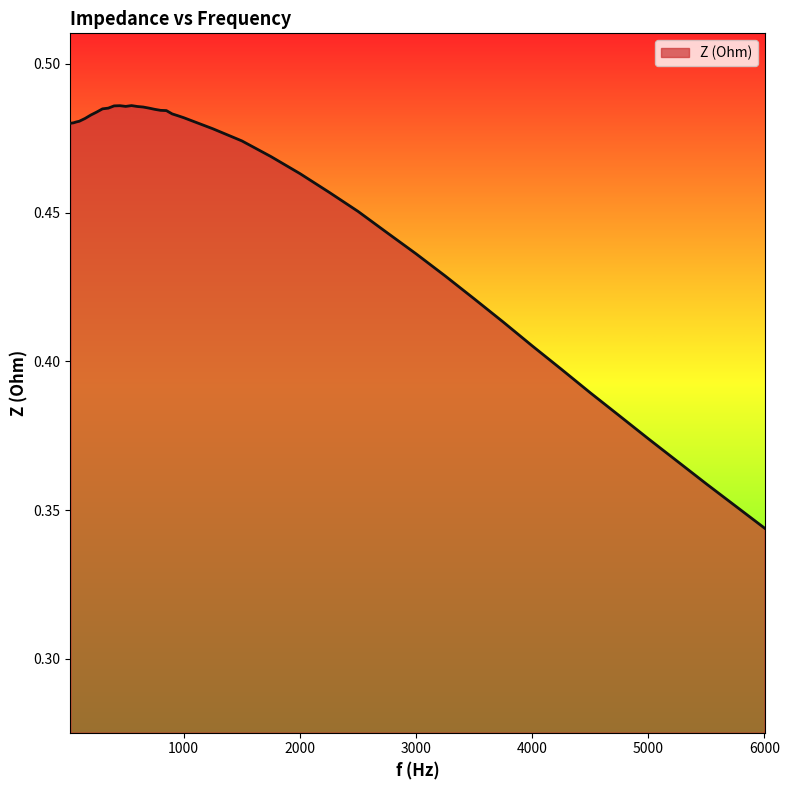

At which category does the chart reach its peak across all series?

551